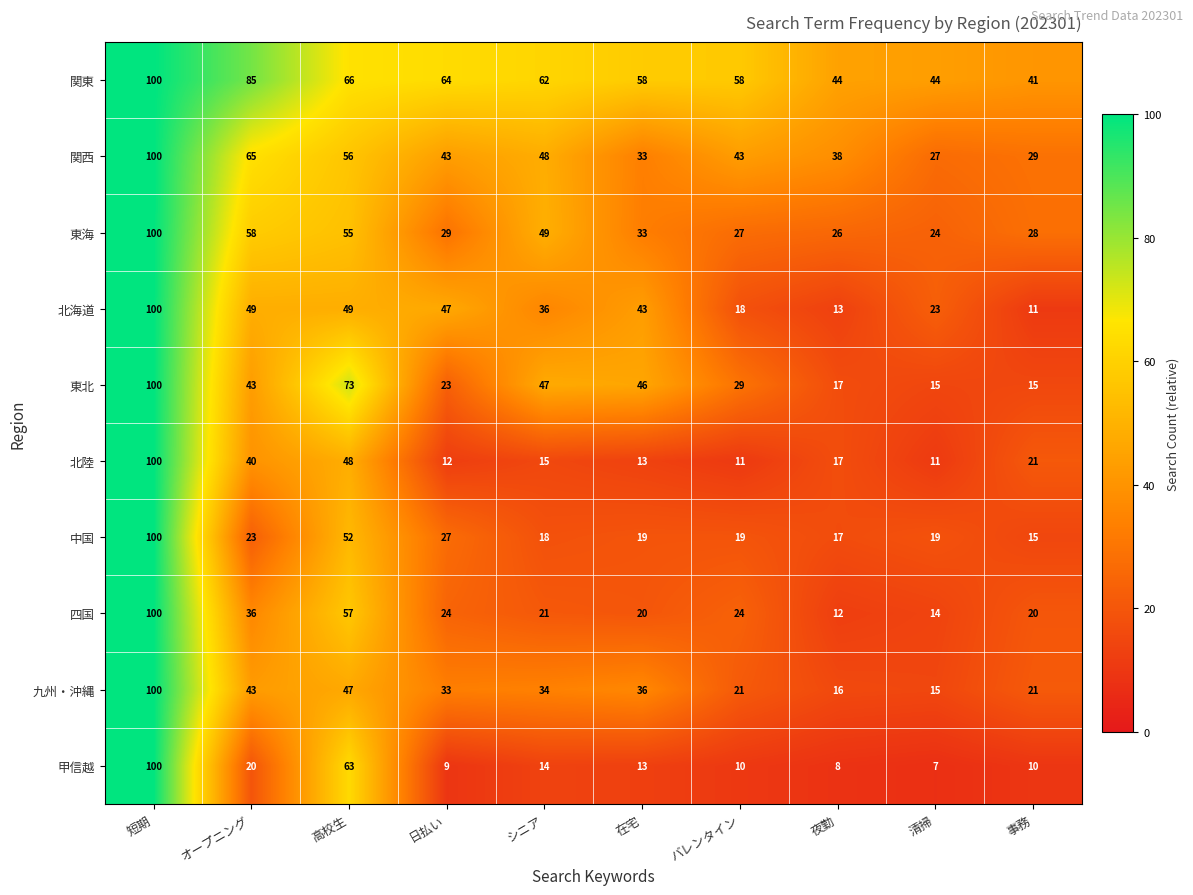

Which series has the largest range (max minus min)?

甲信越